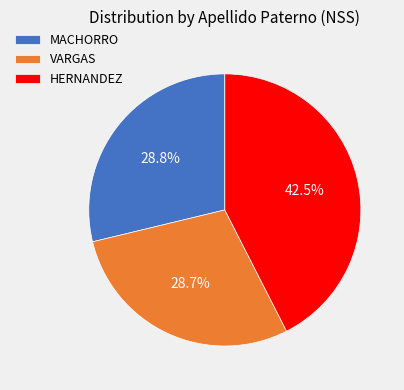

Which has a higher value, VARGAS or HERNANDEZ?

HERNANDEZ